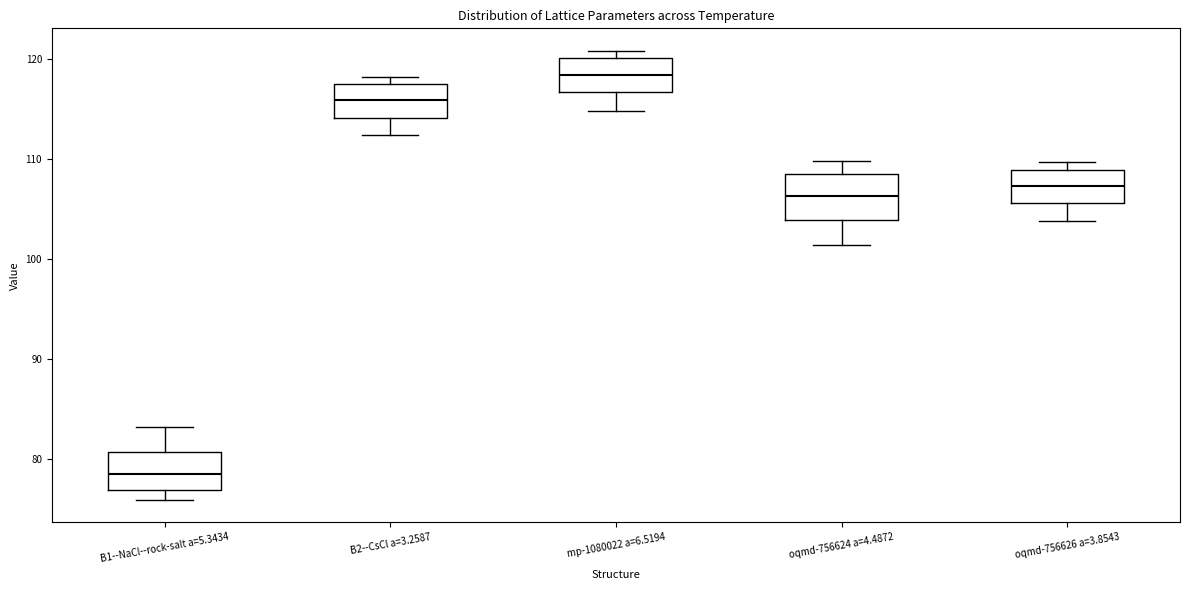

Where is the lower edge of the box for oqmd-756624 a=4.4872 on the y-axis? The values are not printed on the chart, so give them approximately, as read against the axis.

104